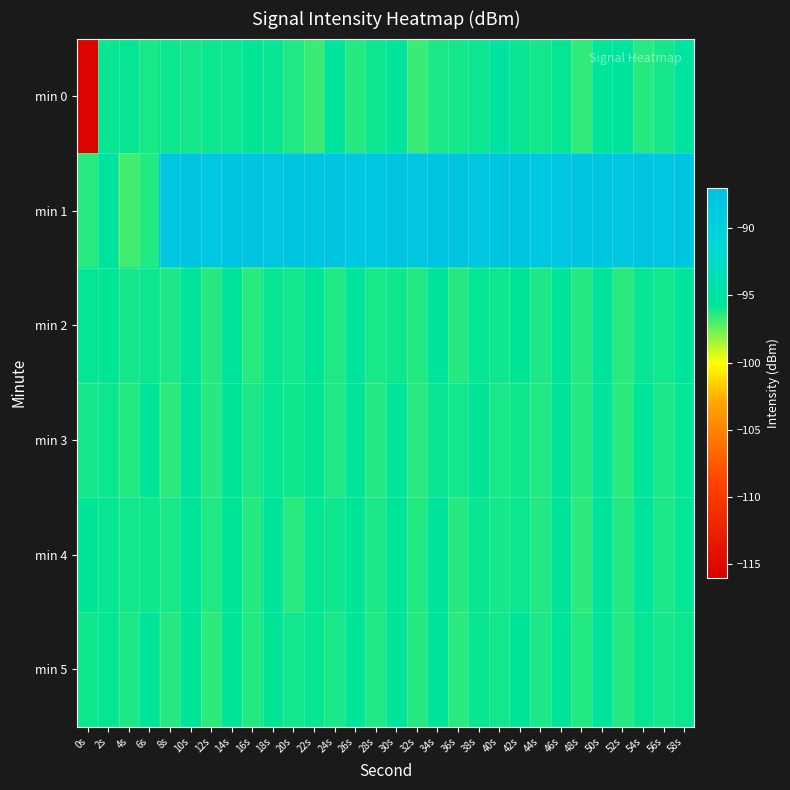

Reading right to left, list all the values displayed in this chart.

min 0: 58s=-95.1	56s=-96.1	54s=-96.4	52s=-95.4	50s=-95.6	48s=-96.6	46s=-95.8	44s=-96.1	42s=-95.9	40s=-95.1	38s=-95.9	36s=-96.1	34s=-96.2	32s=-96.7	30s=-95.5	28s=-95.9	26s=-96.4	24s=-95.5	22s=-96.7	20s=-96.3	18s=-95.9	16s=-95.8	14s=-95.9	12s=-95.9	10s=-96.1	8s=-95.9	6s=-96.2	4s=-95.8	2s=-95.9	0s=-115.3
min 1: 58s=-88.1	56s=-88.3	54s=-88.0	52s=-88.3	50s=-88.1	48s=-88.0	46s=-88.2	44s=-88.4	42s=-87.9	40s=-88.1	38s=-88.2	36s=-88.0	34s=-88.2	32s=-88.3	30s=-88.0	28s=-88.4	26s=-88.3	24s=-88.0	22s=-88.0	20s=-88.1	18s=-88.2	16s=-87.9	14s=-88.2	12s=-88.4	10s=-87.9	8s=-88.3	6s=-96.3	4s=-96.8	2s=-95.2	0s=-96.4
min 2: 58s=-95.7	56s=-96.0	54s=-95.8	52s=-96.5	50s=-95.5	48s=-96.3	46s=-95.7	44s=-96.2	42s=-95.8	40s=-96.0	38s=-95.8	36s=-96.4	34s=-95.5	32s=-96.3	30s=-96.0	28s=-96.2	26s=-95.6	24s=-96.2	22s=-95.7	20s=-96.0	18s=-95.8	16s=-96.5	14s=-95.5	12s=-96.3	10s=-95.7	8s=-96.2	6s=-95.9	4s=-96.1	2s=-95.8	0s=-95.8
min 3: 58s=-95.8	56s=-96.2	54s=-95.7	52s=-96.5	50s=-95.5	48s=-96.4	46s=-95.6	44s=-96.3	42s=-96.0	40s=-96.2	38s=-95.7	36s=-96.0	34s=-95.8	32s=-96.5	30s=-95.5	28s=-96.3	26s=-95.7	24s=-96.2	22s=-95.8	20s=-96.0	18s=-95.8	16s=-96.2	14s=-95.6	12s=-96.4	10s=-95.5	8s=-96.5	6s=-95.7	4s=-96.3	2s=-95.9	0s=-96.1
min 4: 58s=-95.8	56s=-96.2	54s=-95.6	52s=-96.4	50s=-95.5	48s=-96.5	46s=-95.7	44s=-96.3	42s=-95.9	40s=-96.1	38s=-95.8	36s=-96.4	34s=-95.5	32s=-96.3	30s=-95.7	28s=-96.2	26s=-95.8	24s=-96.0	22s=-95.8	20s=-96.5	18s=-95.5	16s=-96.3	14s=-95.6	12s=-96.2	10s=-95.7	8s=-96.2	6s=-96.0	4s=-96.0	2s=-95.8	0s=-95.8
min 5: 58s=-95.9	56s=-96.1	54s=-95.8	52s=-96.4	50s=-95.5	48s=-96.3	46s=-95.7	44s=-96.2	42s=-95.7	40s=-96.0	38s=-95.8	36s=-96.5	34s=-95.5	32s=-96.3	30s=-95.6	28s=-96.2	26s=-95.7	24s=-96.2	22s=-95.8	20s=-96.0	18s=-95.8	16s=-96.3	14s=-95.7	12s=-96.5	10s=-95.5	8s=-96.4	6s=-95.6	4s=-96.2	2s=-95.8	0s=-96.0